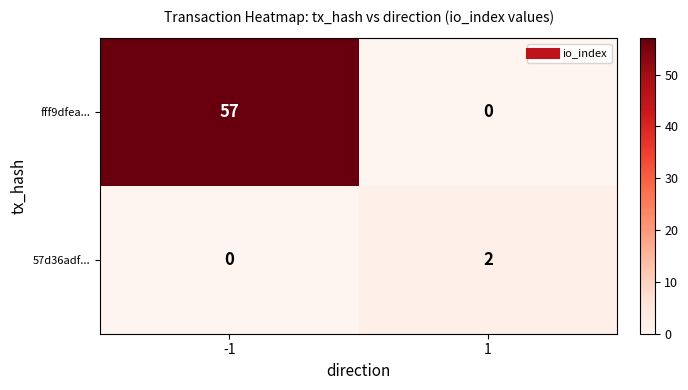

Reading left to right, what are all the values shown in this chart?

fff9dfea...: -1=57	1=0
57d36adf...: -1=0	1=2